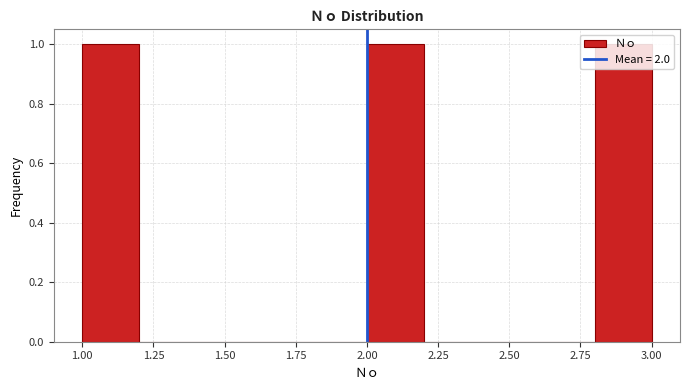

What is the height of the bar covering 2.8 to 3.0 on the x-axis? The values are not printed on the chart, so give them approximately, as read against the axis.

1